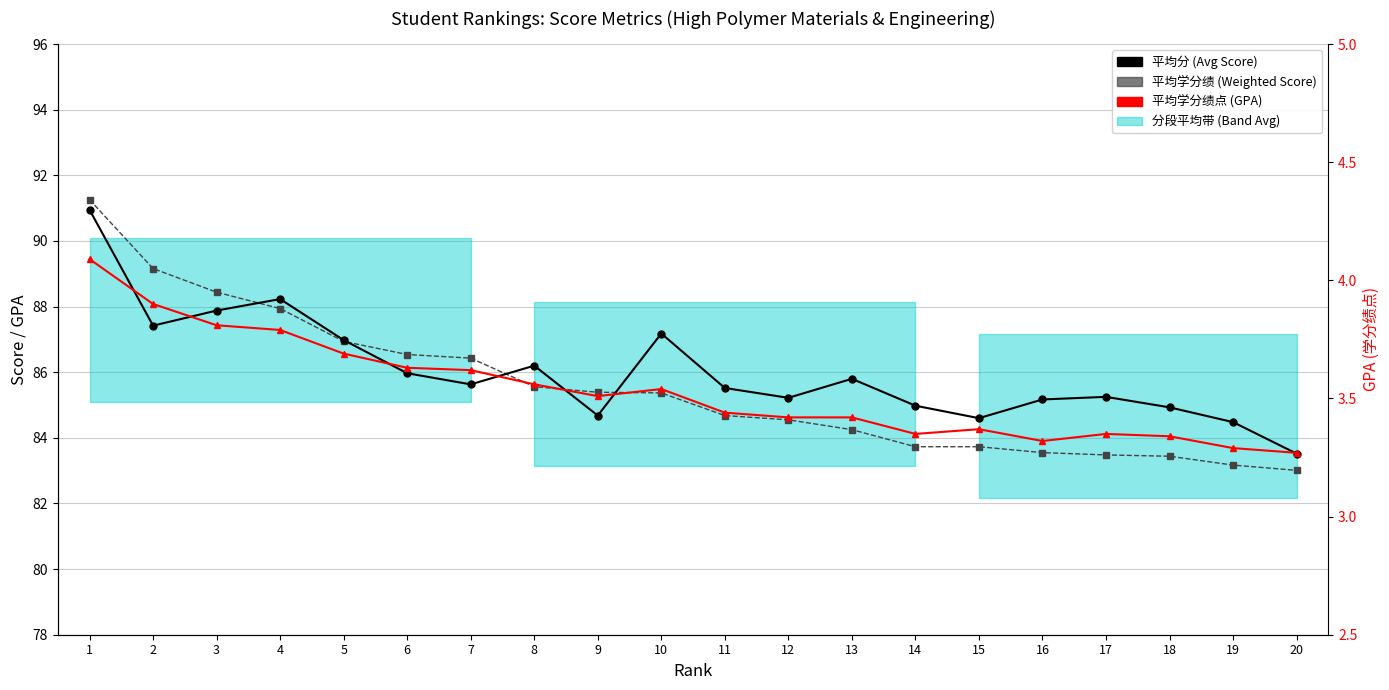

Reading left to right, list all the values displayed in this chart.

平均分 (Avg Score): 1=91.0	2=87.4	3=87.9	4=88.2	5=87.0	6=86.0	7=85.6	8=86.2	9=84.7	10=87.2	11=85.5	12=85.2	13=85.8	14=85.0	15=84.6	16=85.2	17=85.2	18=84.9	19=84.5	20=83.5
平均学分绩 (Weighted Score): 1=91.3	2=89.2	3=88.4	4=87.9	5=86.9	6=86.5	7=86.4	8=85.6	9=85.4	10=85.4	11=84.7	12=84.5	13=84.2	14=83.7	15=83.7	16=83.5	17=83.5	18=83.4	19=83.2	20=83.0
平均学分绩点 (GPA): 1=4.1	2=3.9	3=3.8	4=3.8	5=3.7	6=3.6	7=3.6	8=3.6	9=3.5	10=3.5	11=3.4	12=3.4	13=3.4	14=3.4	15=3.4	16=3.3	17=3.4	18=3.3	19=3.3	20=3.3